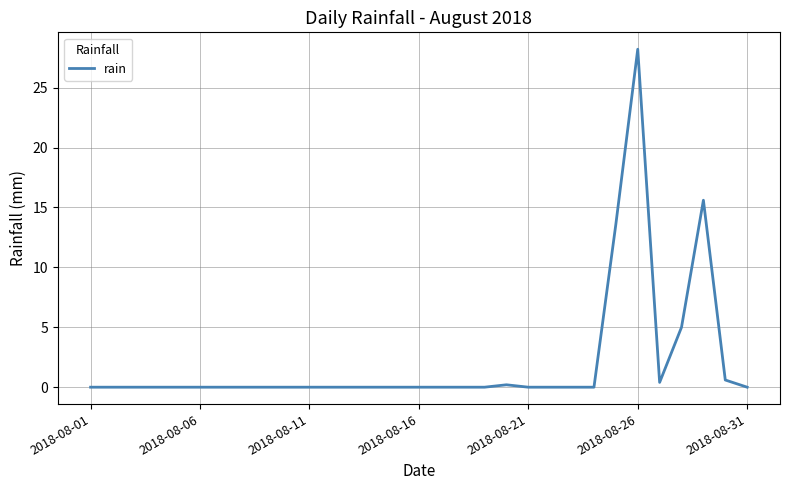

How many lines are shown in the chart?

1